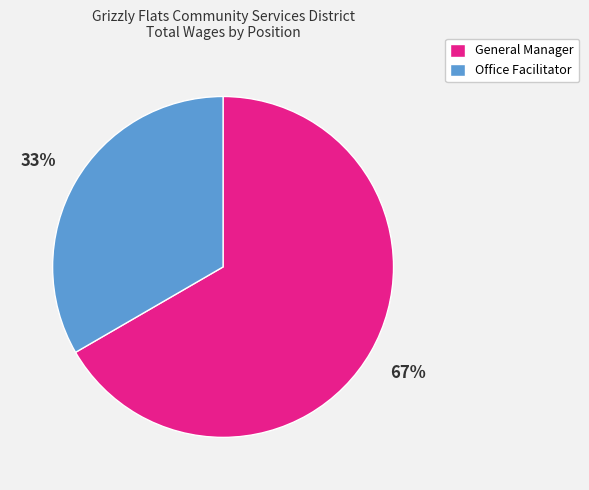

How many slices are in this pie chart?

2